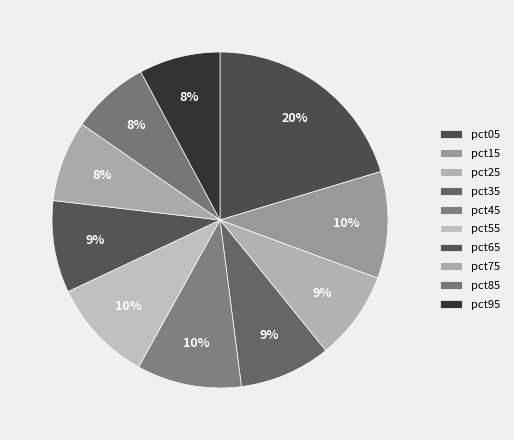

The pct65 slice represents 9% of the pie. True or false?

True